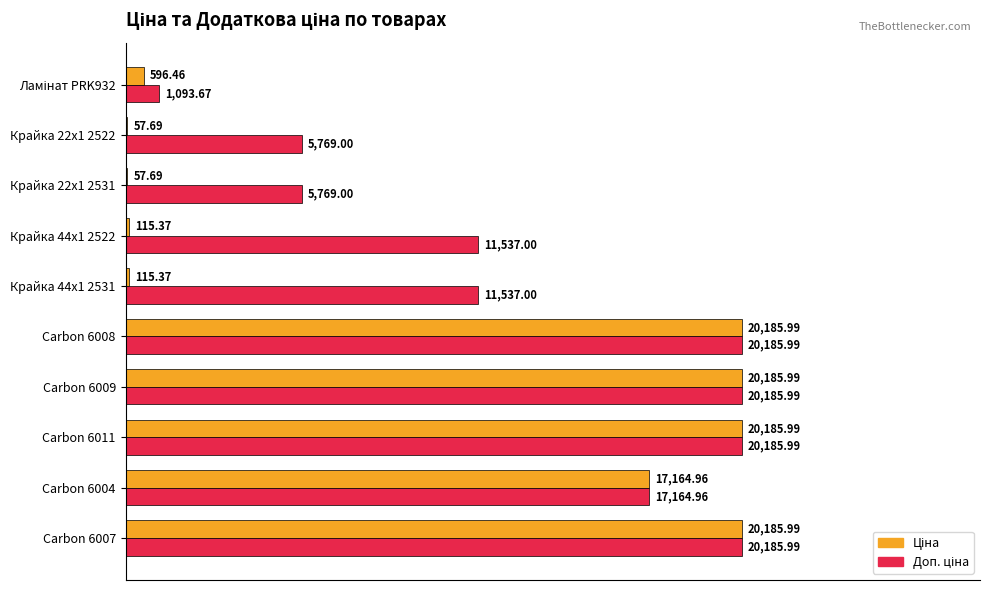

How many distinct data groups are displayed?

2